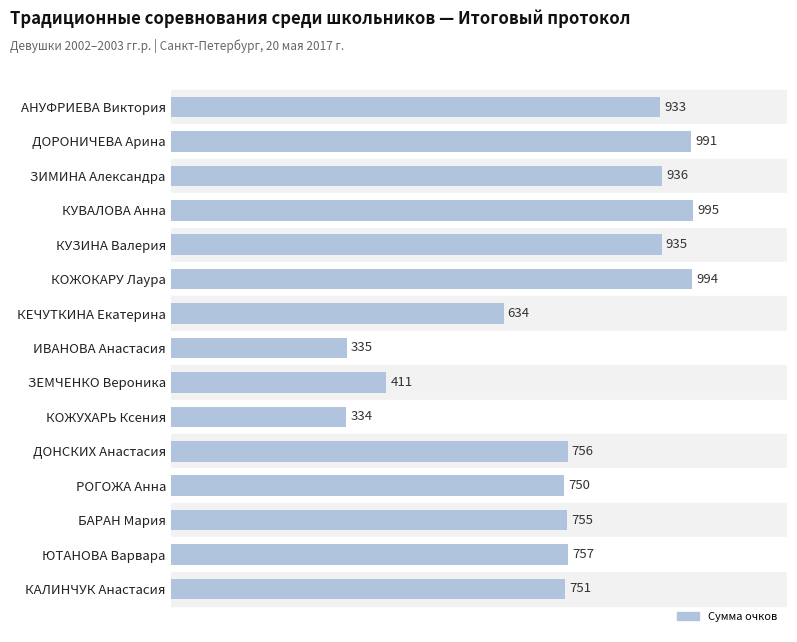

What is the ratio of the value at ДОНСКИХ Анастасия to the value at БАРАН Мария?

1.0